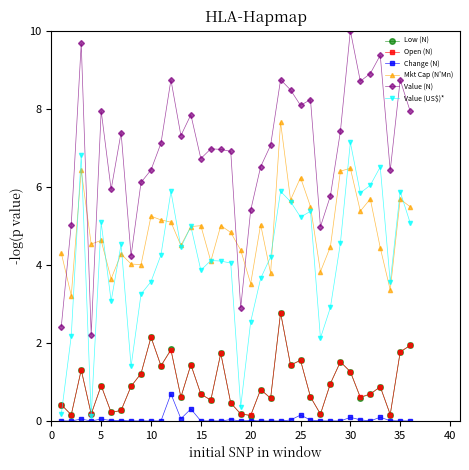

Does the chart have visible grid lines?

No